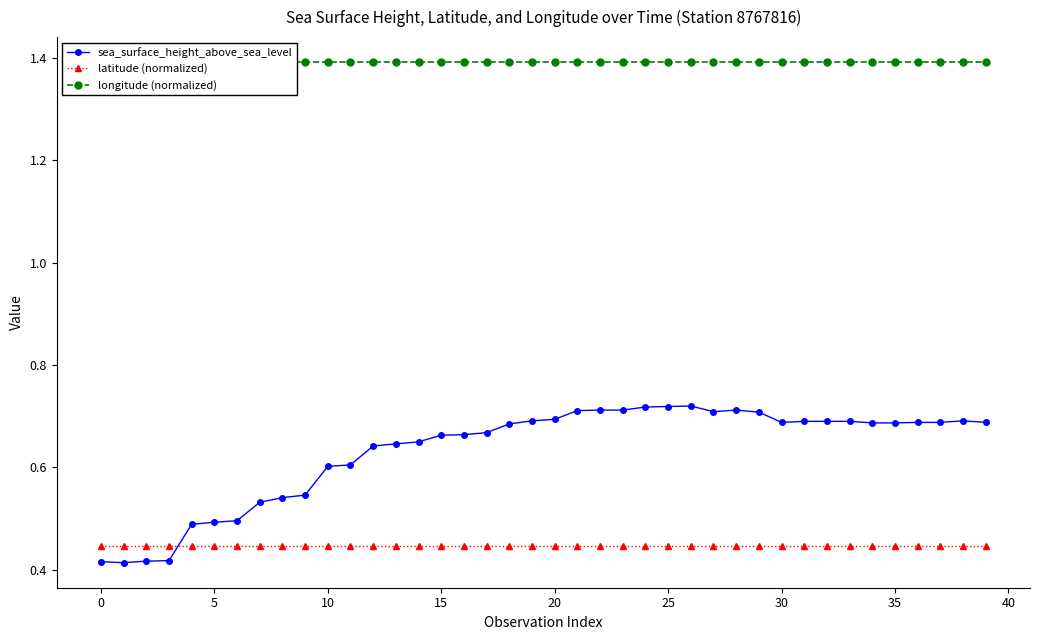

At which category is the sum across all series the highest?

26